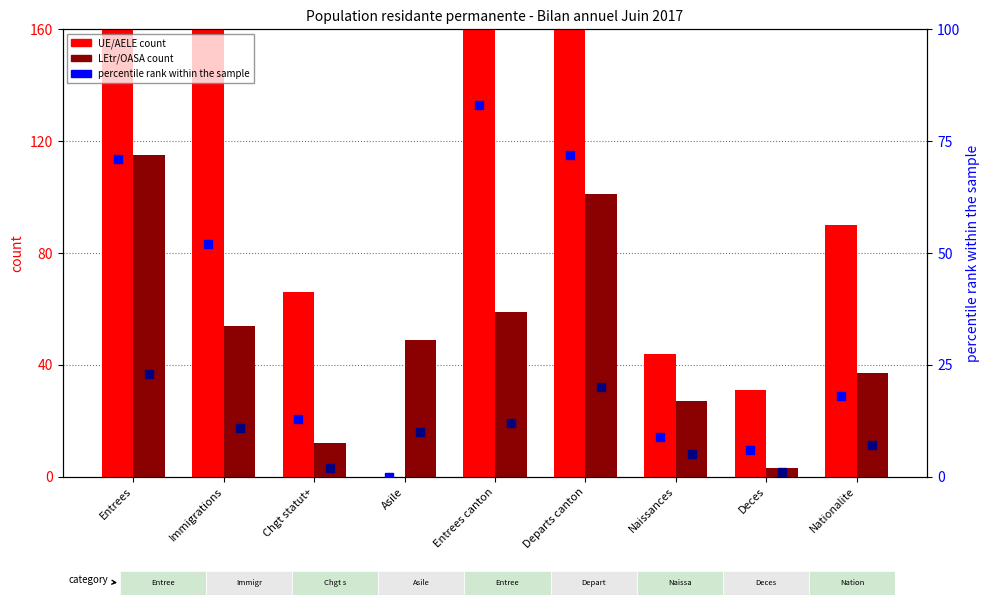

Which series has the largest Y range (max minus min)?

UE/AELE count